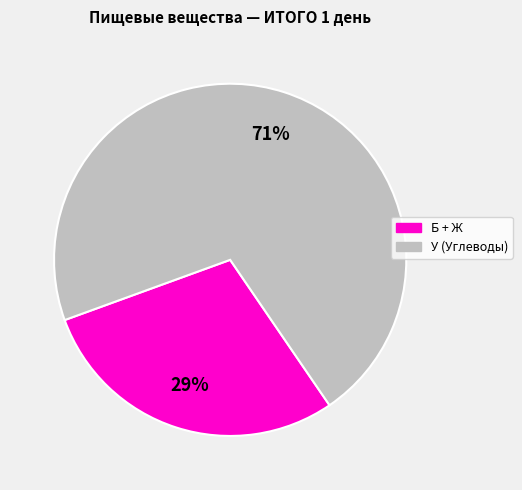

To the nearest percent, what percentage of the pie is У (Углеводы)?

71%